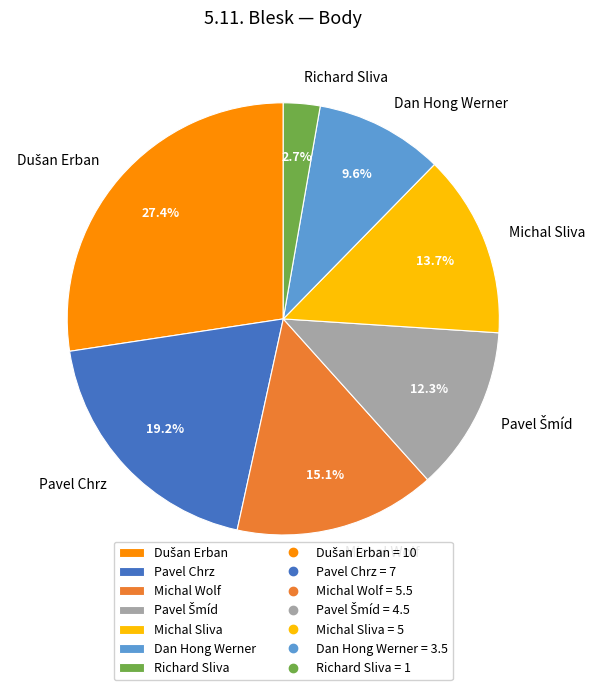

What percentage is NOT represented by Michal Sliva?

86.3%